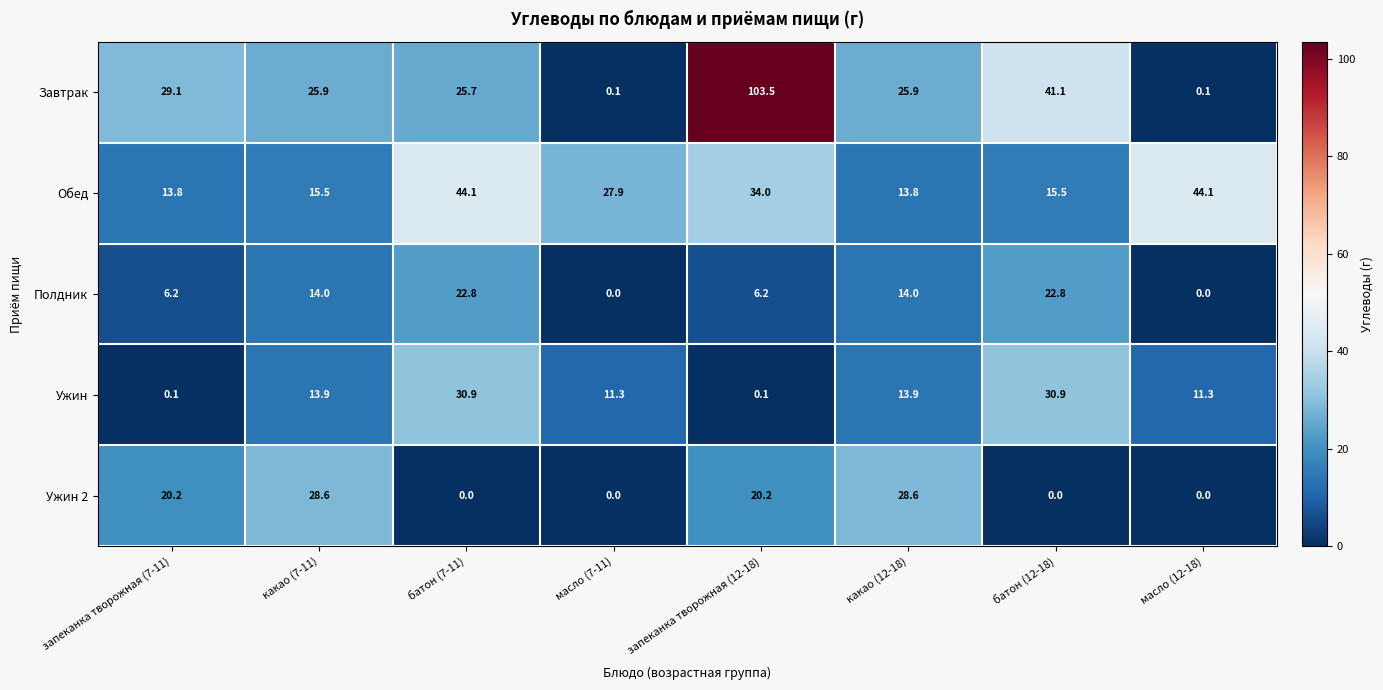

What is the maximum value shown in the chart?

103.5